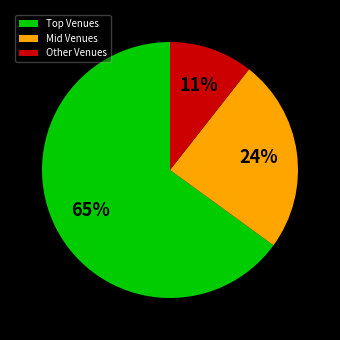

Do Mid Venues and Other Venues together represent more than half of the pie?

No